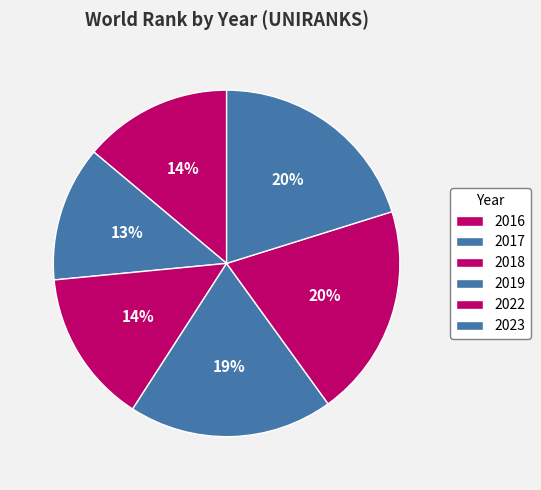

What is the total percentage of 2023 and 2019?

39.3%